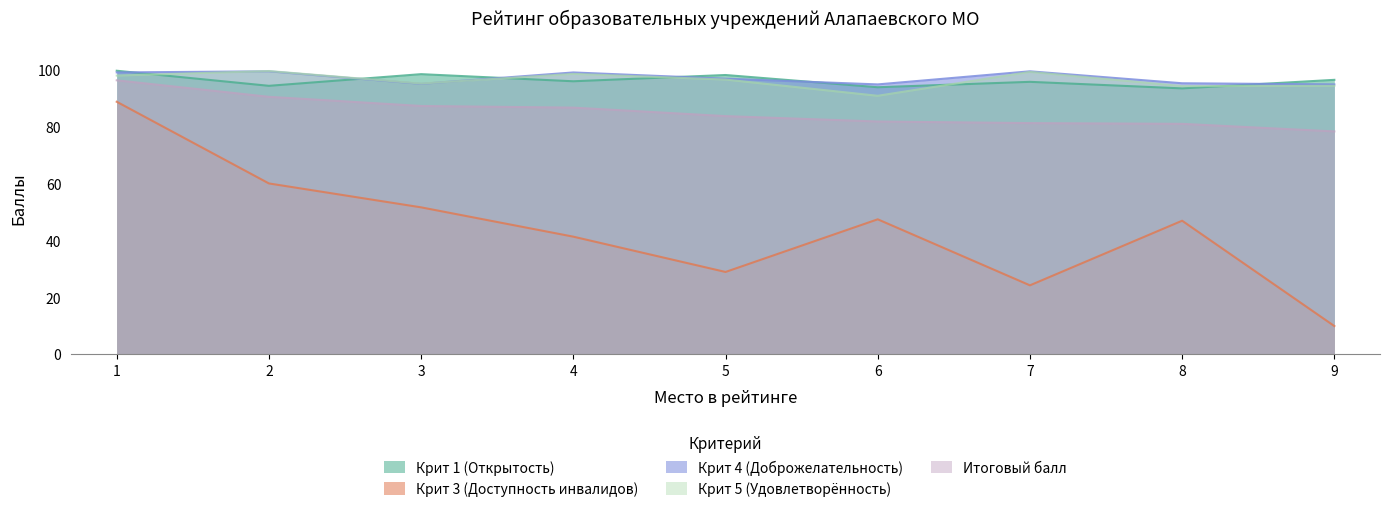

List the labels in order of Крит 3 (Доступность инвалидов) value, largest first.

1, 2, 3, 6, 8, 4, 5, 7, 9